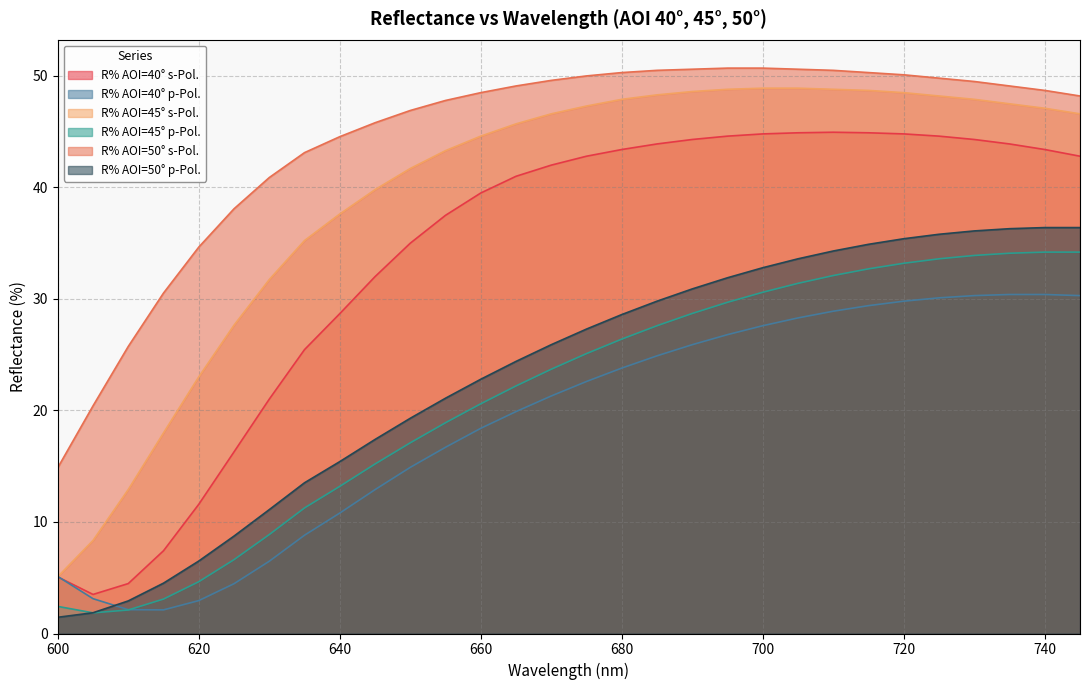

Reading right to left, extract all data points from this chart.

R% AOI=40° s-Pol.: 745=42.8	740=43.4	735=43.9	730=44.3	725=44.6	720=44.8	715=44.9	710=45.0	705=44.9	700=44.8	695=44.6	690=44.3	685=43.9	680=43.4	675=42.8	670=42.0	665=41.0	660=39.5	655=37.5	650=35.0	645=32.0	640=28.7	635=25.5	630=21.0	625=16.3	620=11.6	615=7.4	610=4.5	605=3.5	600=5.1
R% AOI=40° p-Pol.: 745=30.3	740=30.4	735=30.4	730=30.3	725=30.1	720=29.8	715=29.4	710=28.9	705=28.3	700=27.6	695=26.8	690=25.9	685=24.9	680=23.8	675=22.6	670=21.3	665=19.9	660=18.4	655=16.7	650=14.9	645=12.9	640=10.8	635=8.8	630=6.5	625=4.5	620=3.0	615=2.1	610=2.1	605=3.1	600=5.1
R% AOI=45° s-Pol.: 745=46.6	740=47.1	735=47.5	730=47.9	725=48.2	720=48.5	715=48.7	710=48.8	705=48.9	700=48.9	695=48.8	690=48.6	685=48.3	680=47.9	675=47.3	670=46.6	665=45.7	660=44.6	655=43.3	650=41.7	645=39.8	640=37.6	635=35.2	630=31.7	625=27.7	620=23.0	615=18.0	610=12.9	605=8.3	600=5.1
R% AOI=45° p-Pol.: 745=34.2	740=34.2	735=34.1	730=33.9	725=33.6	720=33.2	715=32.7	710=32.1	705=31.4	700=30.6	695=29.7	690=28.7	685=27.6	680=26.4	675=25.1	670=23.7	665=22.2	660=20.6	655=18.9	650=17.1	645=15.2	640=13.2	635=11.3	630=8.9	625=6.6	620=4.6	615=3.1	610=2.1	605=1.9	600=2.4
R% AOI=50° s-Pol.: 745=48.2	740=48.7	735=49.1	730=49.5	725=49.8	720=50.1	715=50.3	710=50.5	705=50.6	700=50.7	695=50.7	690=50.6	685=50.5	680=50.3	675=50.0	670=49.6	665=49.1	660=48.5	655=47.8	650=46.9	645=45.8	640=44.6	635=43.1	630=40.9	625=38.1	620=34.6	615=30.5	610=25.7	605=20.4	600=14.9
R% AOI=50° p-Pol.: 745=36.4	740=36.4	735=36.3	730=36.1	725=35.8	720=35.4	715=34.9	710=34.3	705=33.6	700=32.8	695=31.9	690=30.9	685=29.8	680=28.6	675=27.3	670=25.9	665=24.4	660=22.8	655=21.1	650=19.3	645=17.4	640=15.4	635=13.5	630=11.1	625=8.7	620=6.5	615=4.5	610=2.9	605=1.9	600=1.5